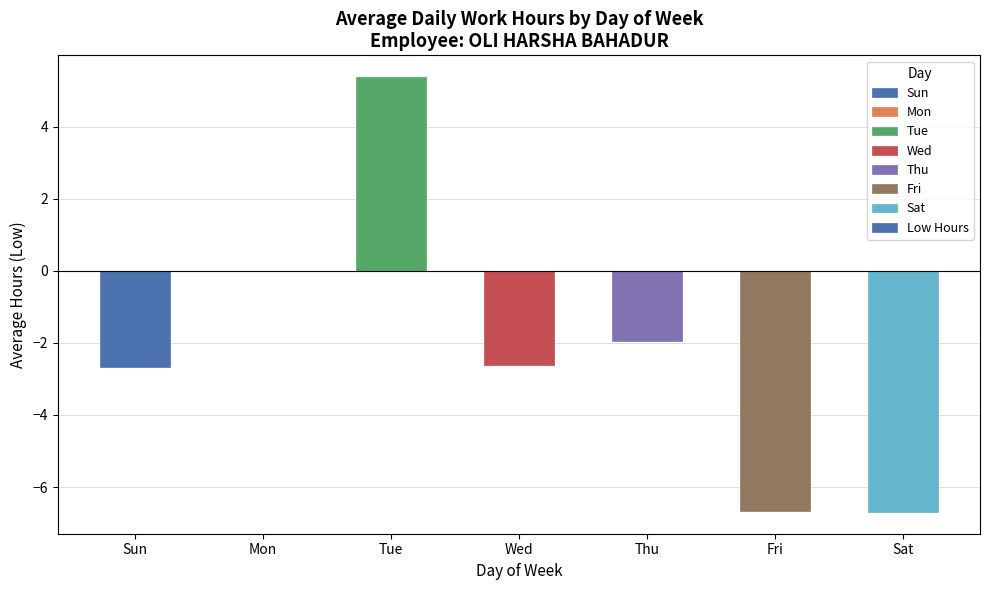

What is the sum of all values?

-15.2